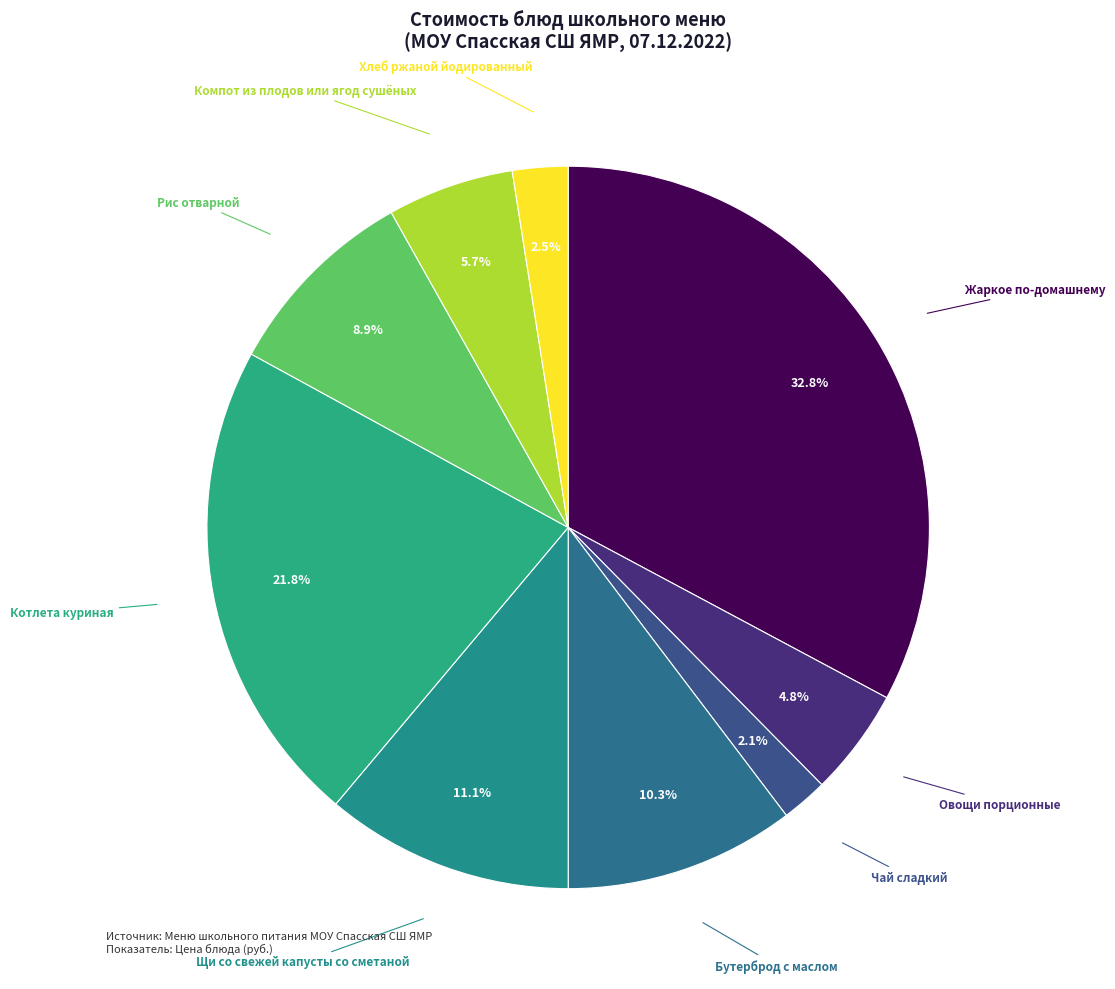

How much of the chart is everything except Хлеб ржаной йодированный?

97.5%